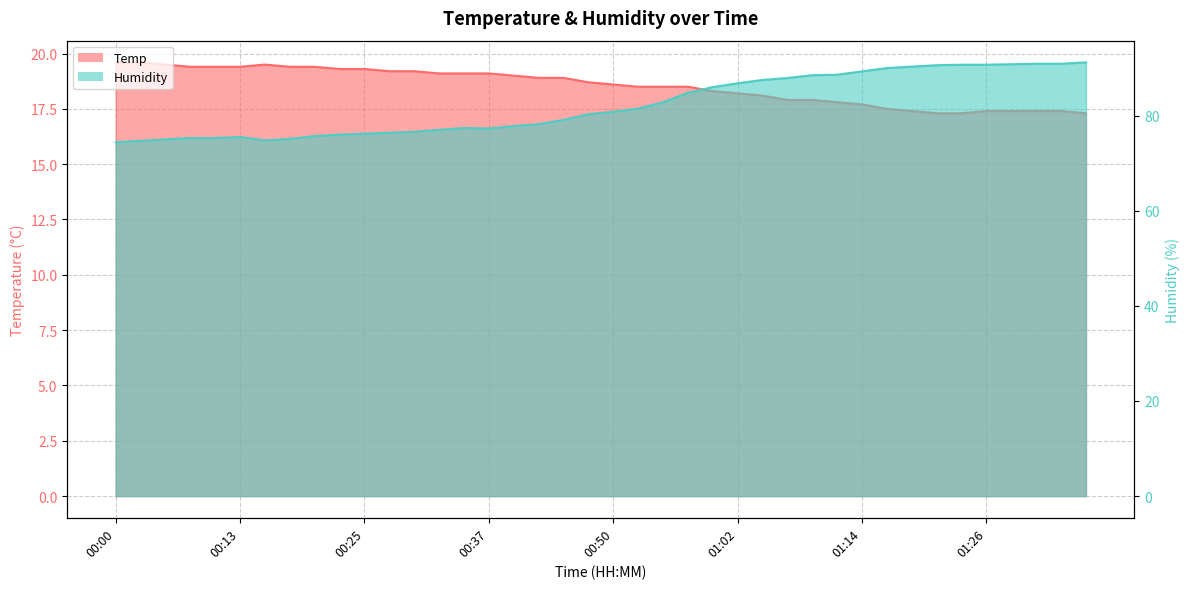

How many distinct data groups are displayed?

2